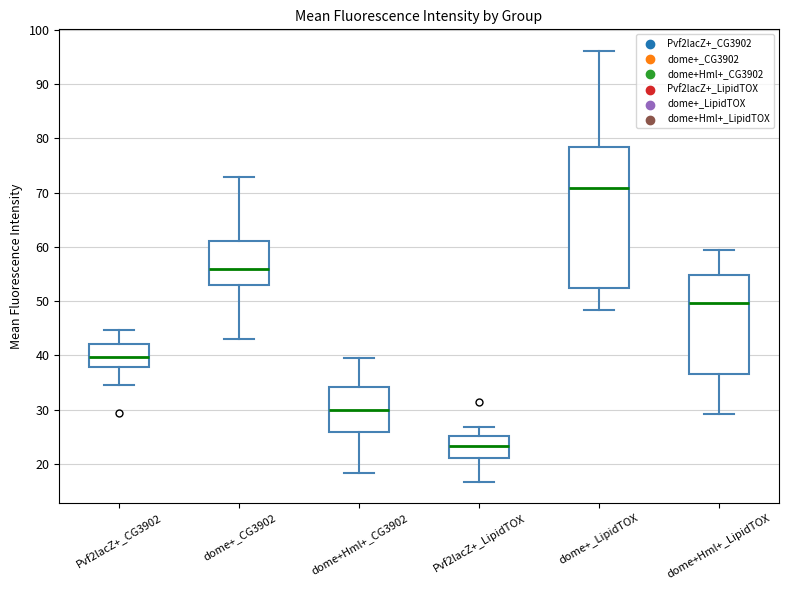

Which box has the highest median line?

dome+_LipidTOX